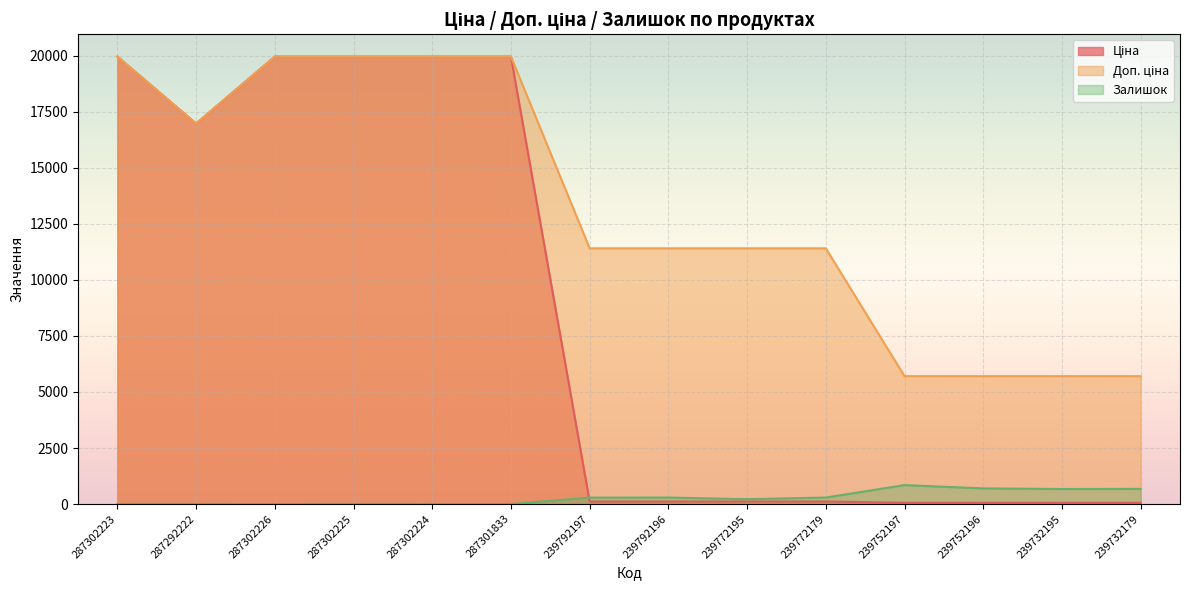

How many data points in Залишок are above 289?

6